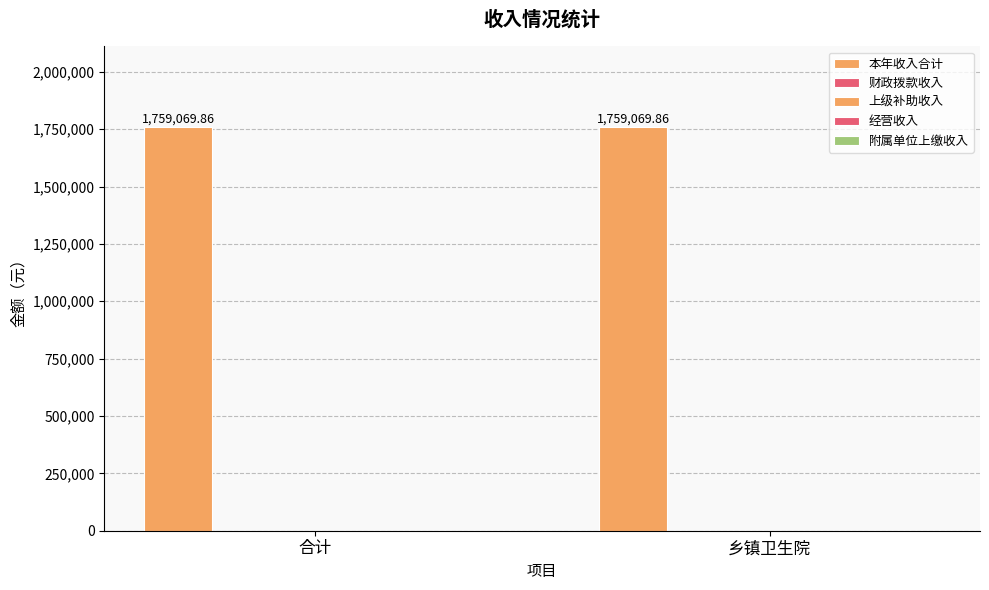

List the series in order of their peak value, highest first.

本年收入合计, 财政拨款收入, 上级补助收入, 经营收入, 附属单位上缴收入